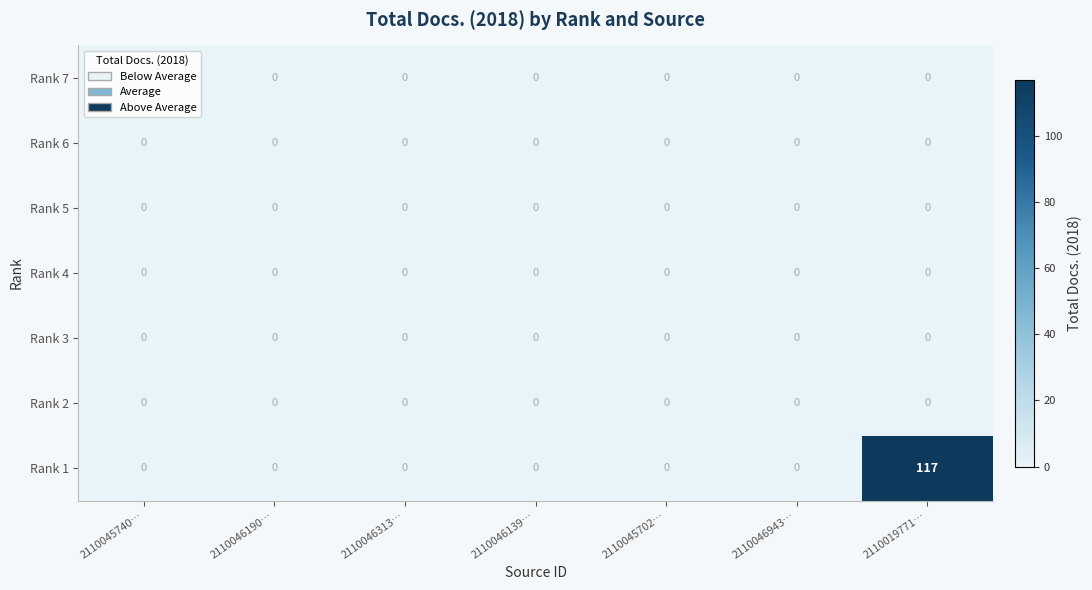

How many data points does each series have?

7